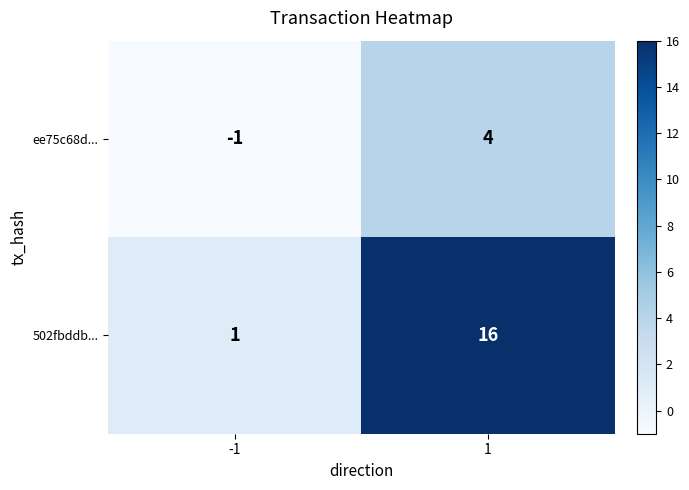

True or false: ee75c68d... has a value of -1 at -1.

True